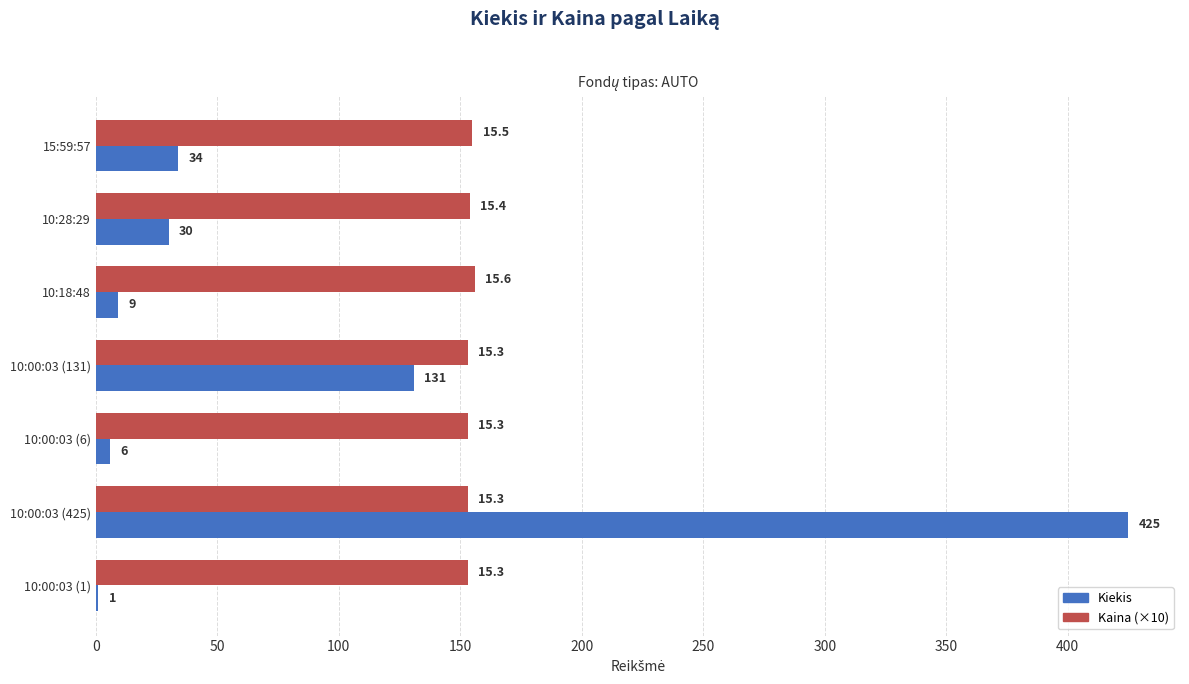

Which series has the widest spread of values?

Kiekis